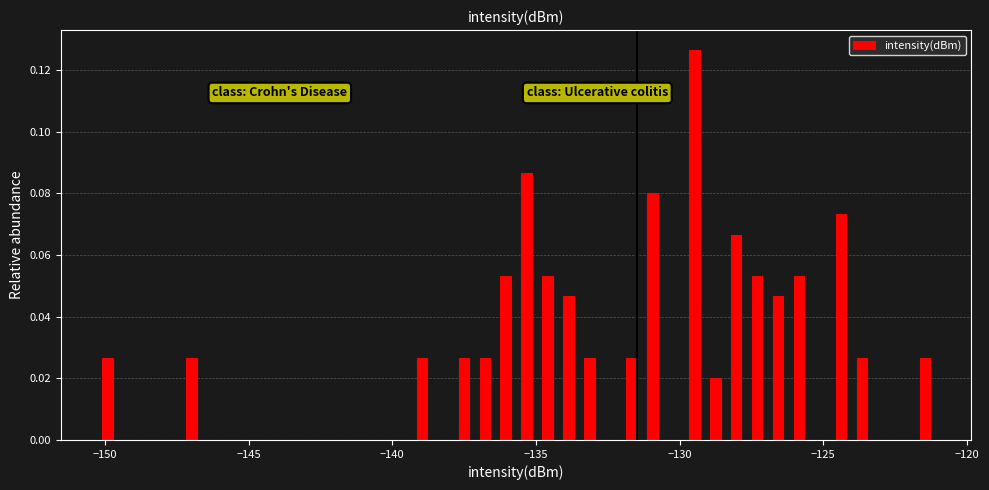

Around what value on the x-axis is the tallest bar? Give the approximate position of its centre, as read against the axis.

-129.5